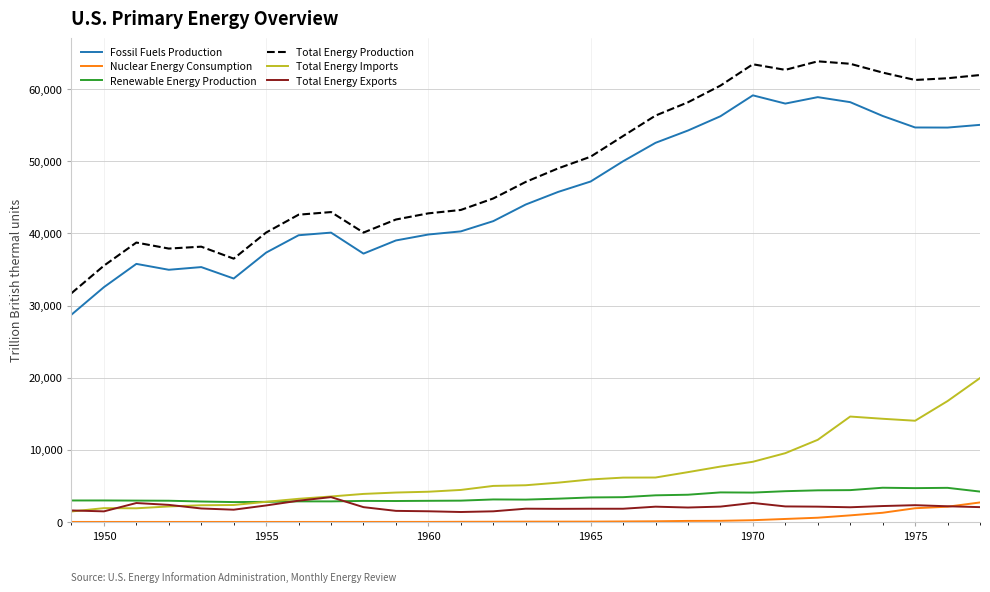

True or false: Renewable Energy Production has more than 2 points higher than both neighbors.

True